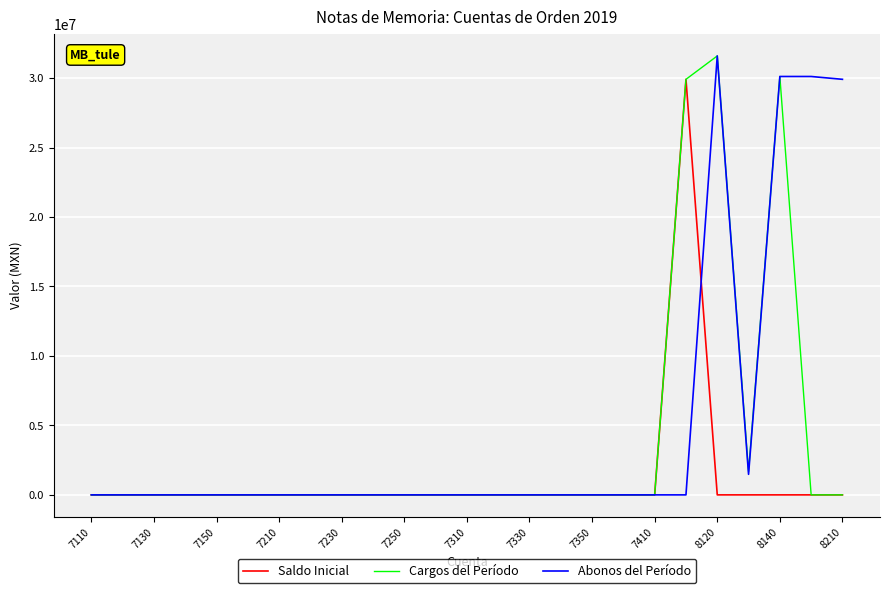

List the series in order of their overall mean, lowest first.

Saldo Inicial, Cargos del Período, Abonos del Período